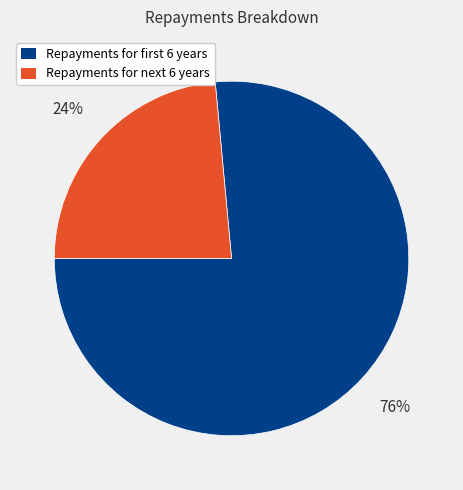

Which slice is the largest?

Repayments for first 6 years